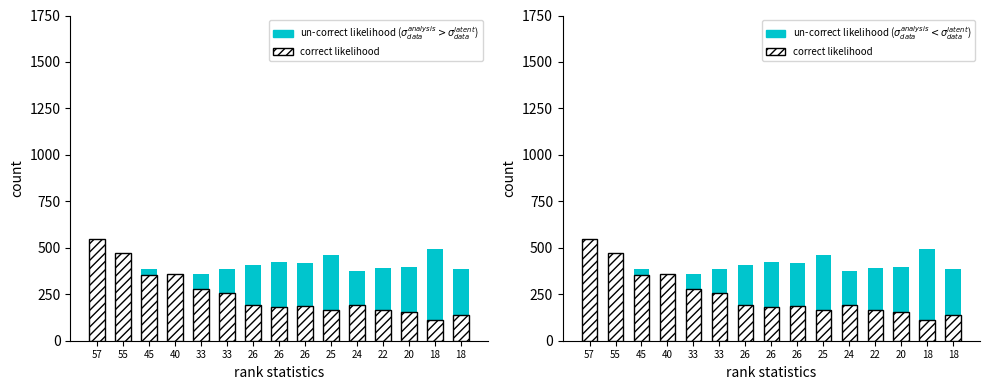

What is the difference between the maximum and minimum values in the un-correct likelihood ($\sigma_{data}^{analysis} < \sigma_{data}^{latent}$) series?

178.3